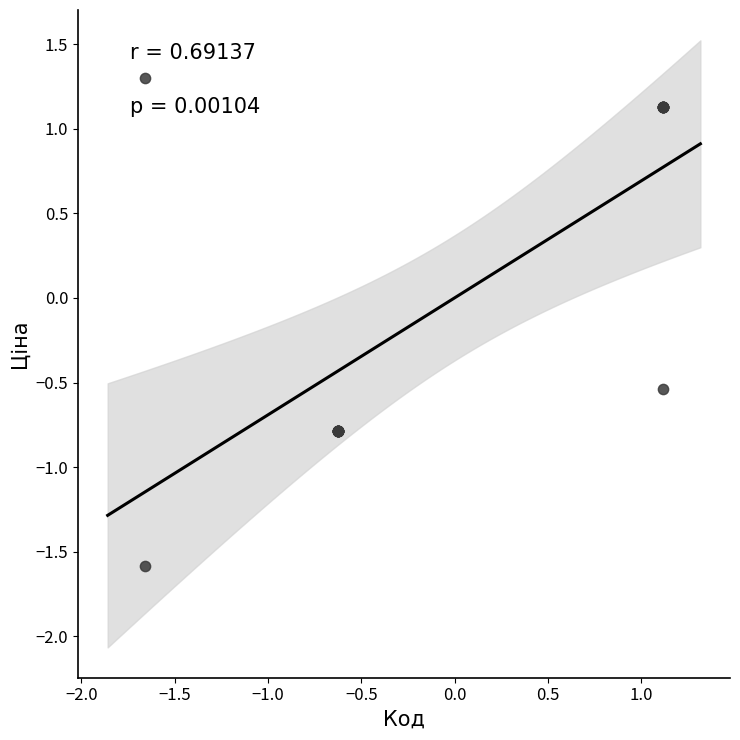

What Y value in the scatter plot is closest to 0?

-0.5